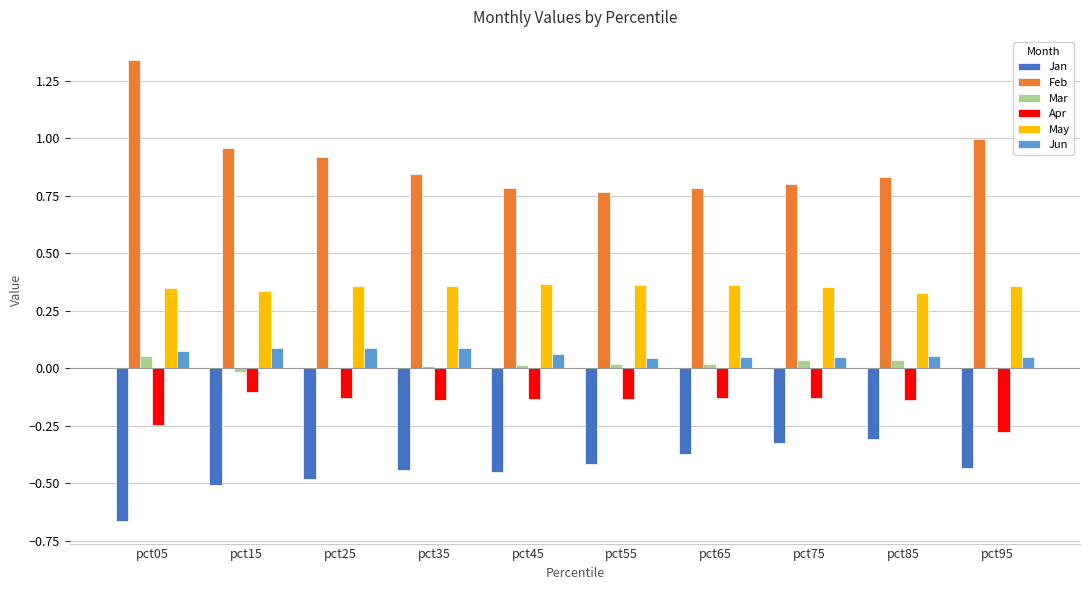

Are the bars grouped side by side (vs. stacked)?

Yes